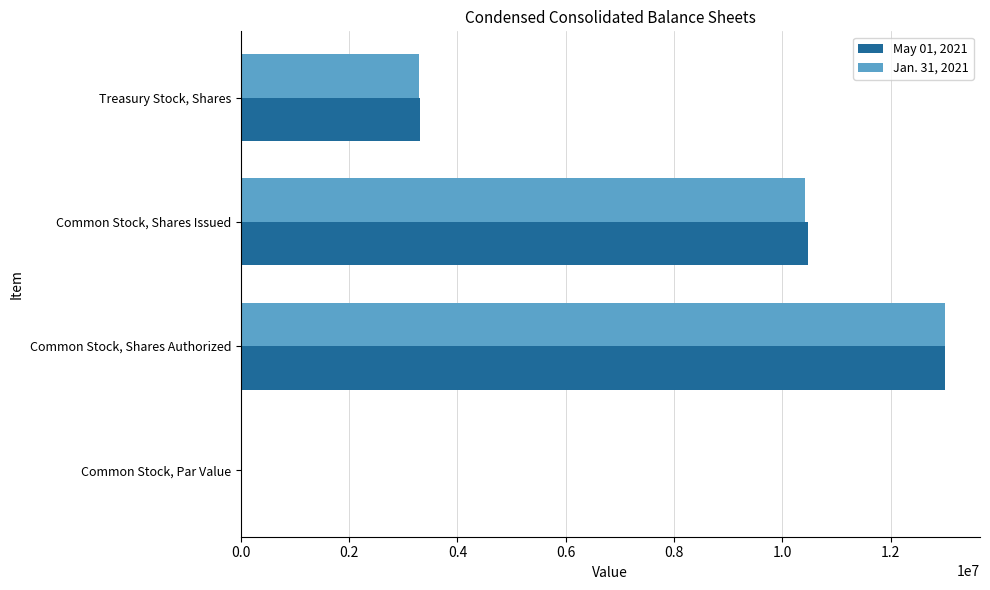

What is the maximum value shown in the chart?

13000000.0